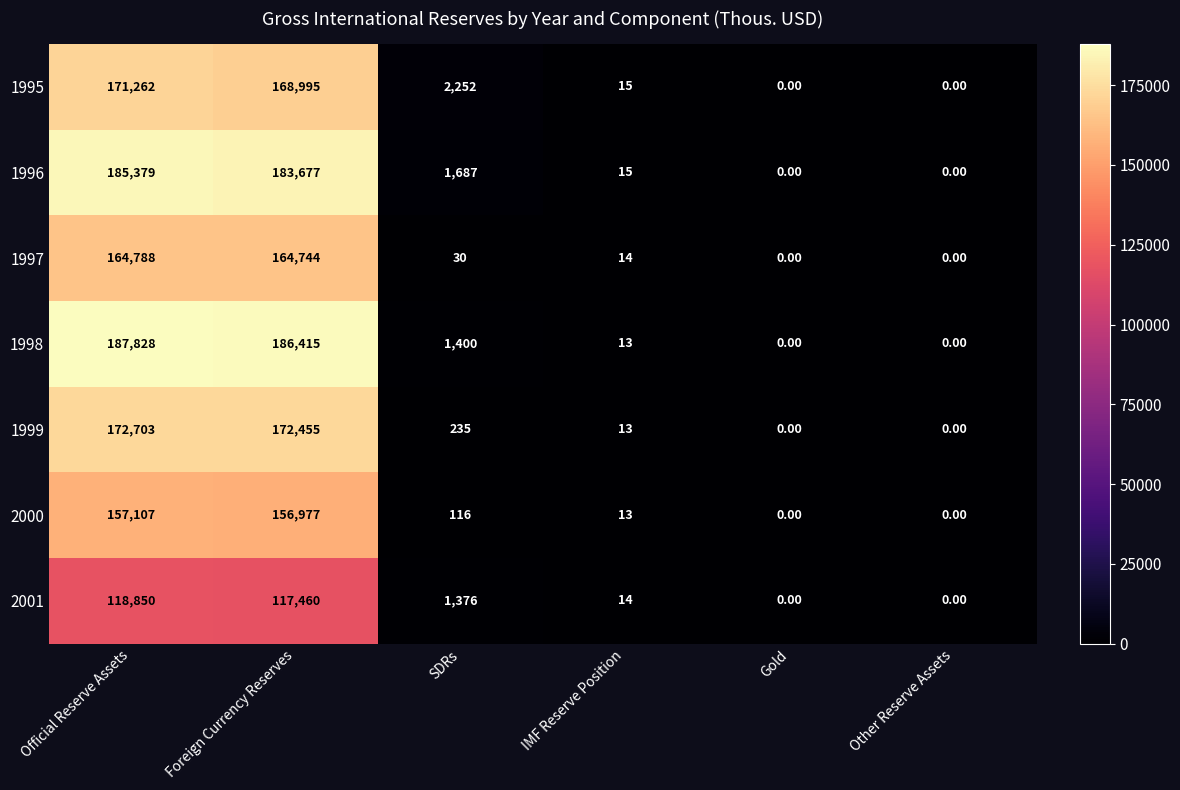

At which category is the sum across all series the highest?

Official Reserve Assets